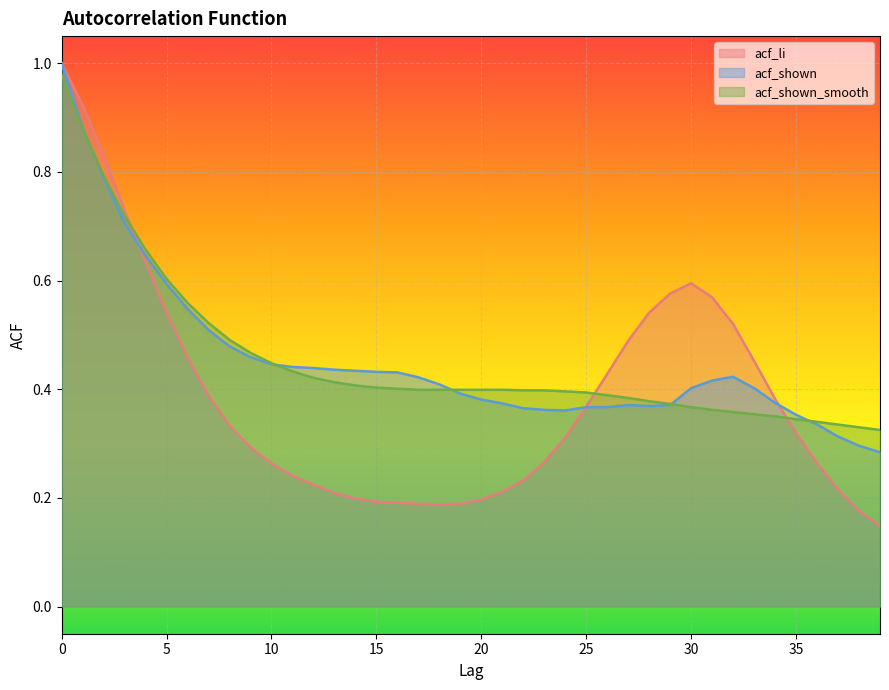

At which category does acf_li reach its first local peak?

30